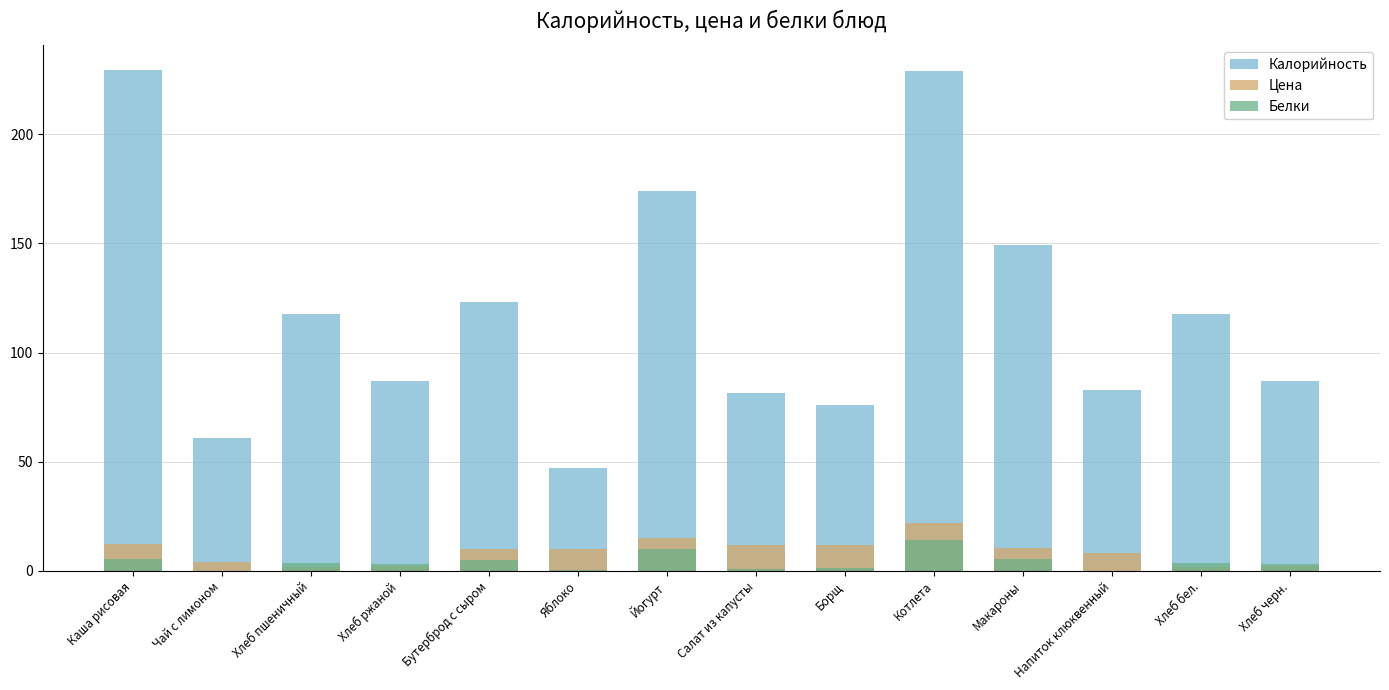

Rank the categories by Белки value from lowest to highest.

Чай с лимоном, Напиток клюквенный, Яблоко, Салат из капусты, Борщ, Хлеб ржаной, Хлеб черн., Хлеб пшеничный, Хлеб бел., Бутерброд с сыром, Каша рисовая, Макароны, Йогурт, Котлета